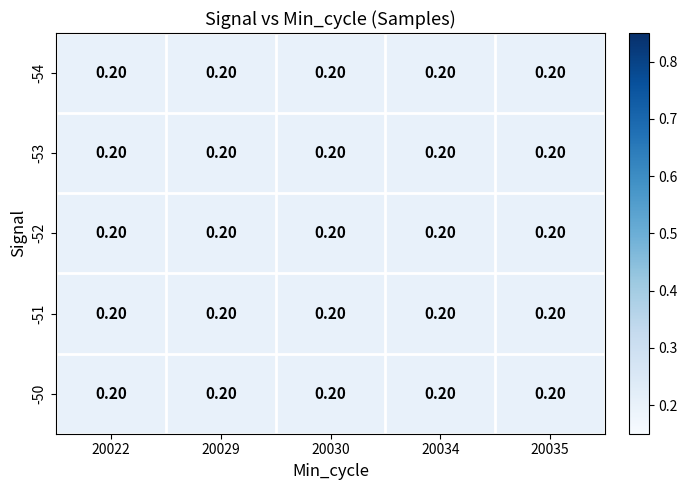

Rank the categories by -54 value from lowest to highest.

20022, 20034, 20035, 20029, 20030